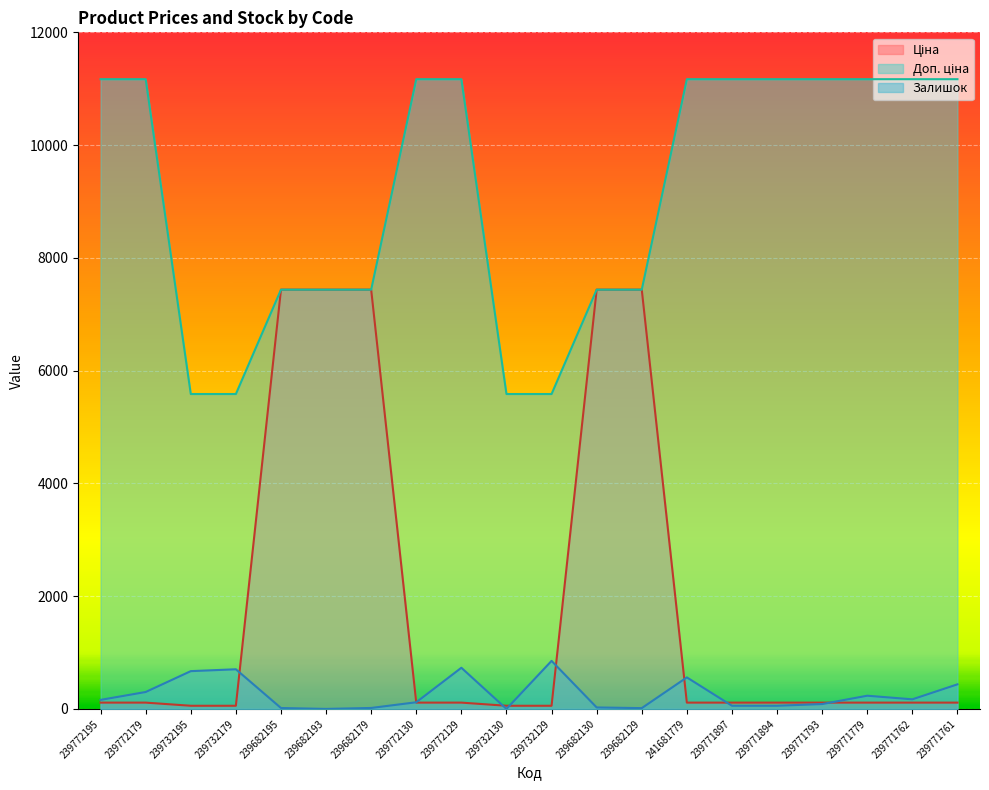

How many values in Залишок are above zero?

18